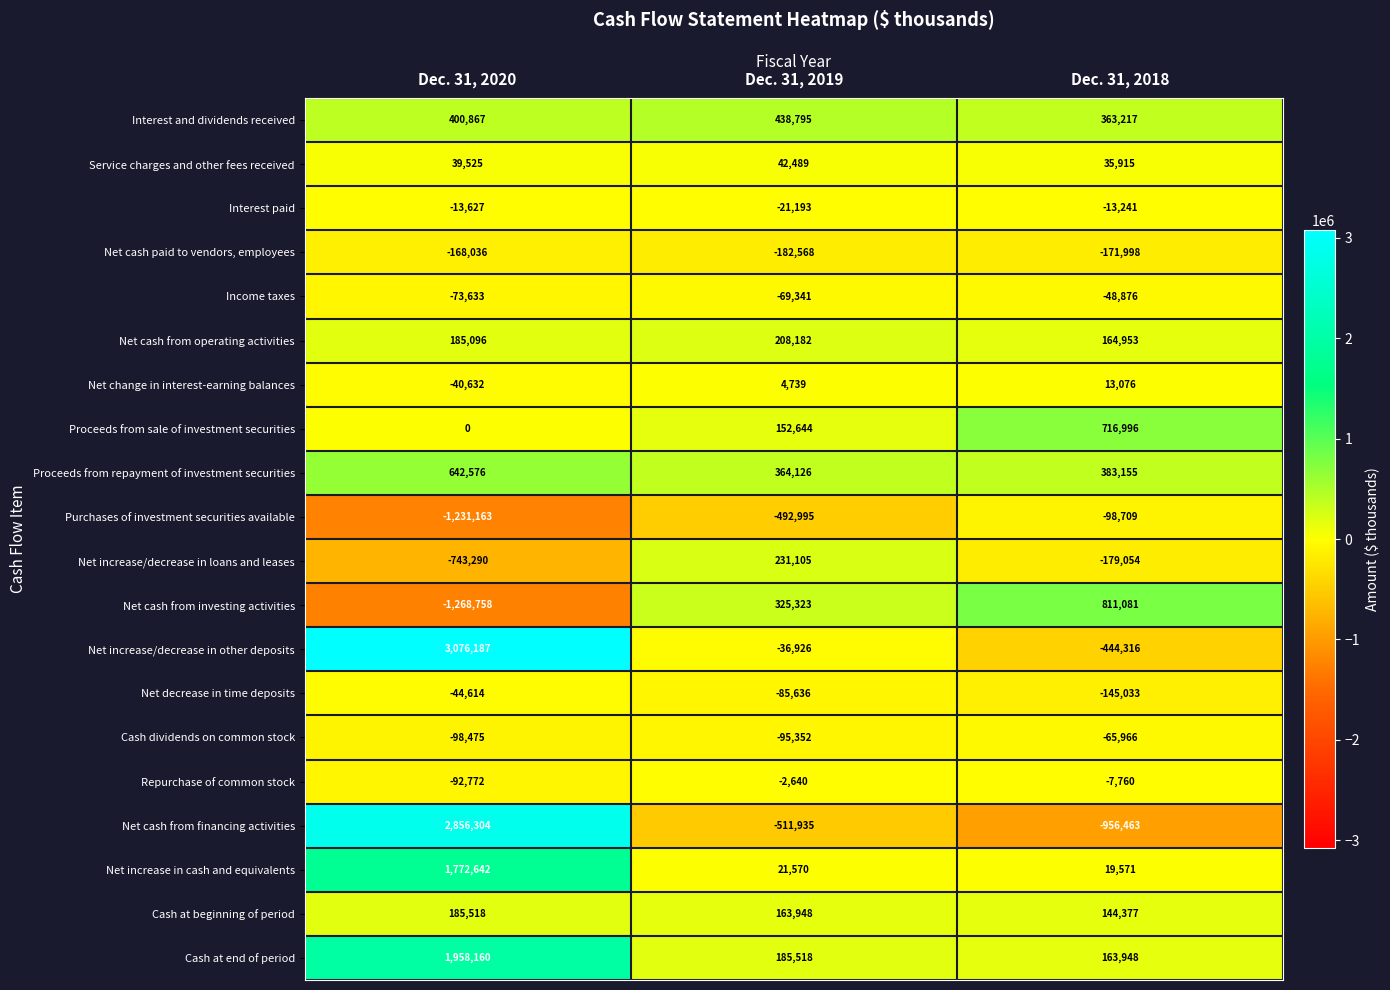

What is the difference between the maximum and minimum values in the Net cash from investing activities series?

2079839